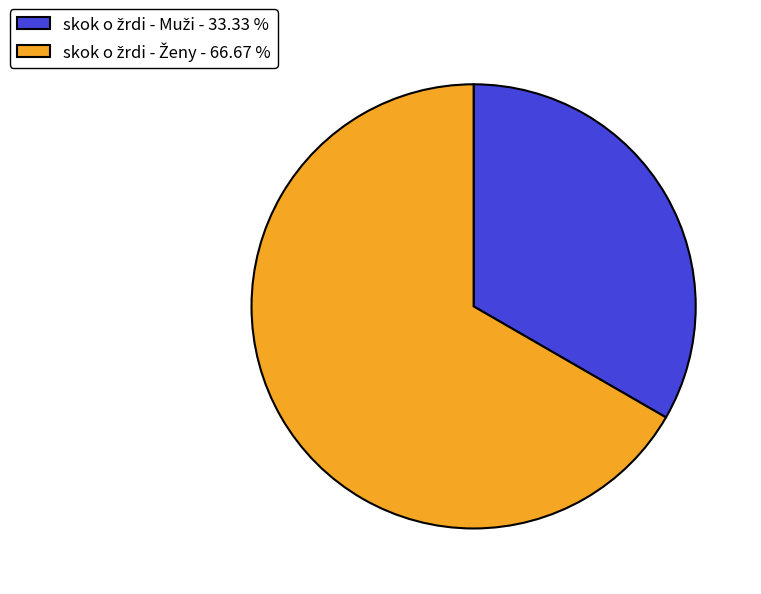

Does any single category account for the majority?

Yes